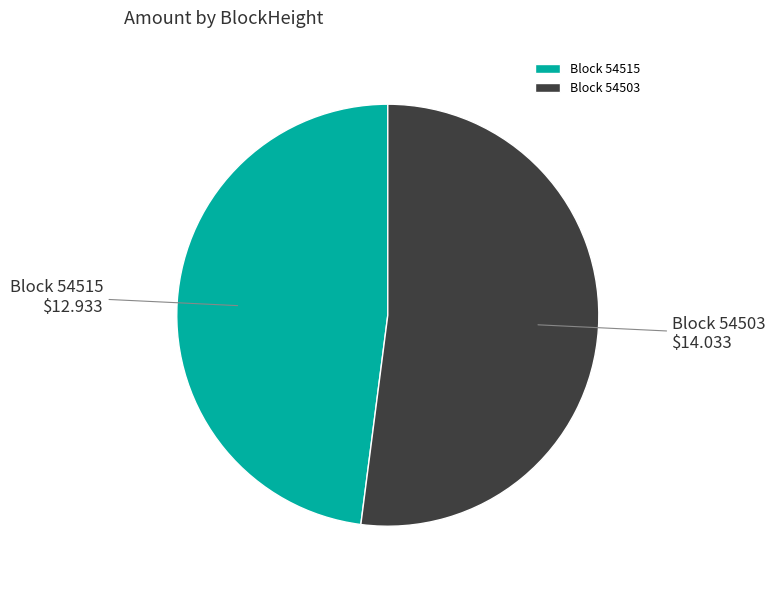

Which has a higher value, Block 54503 or Block 54515?

Block 54503